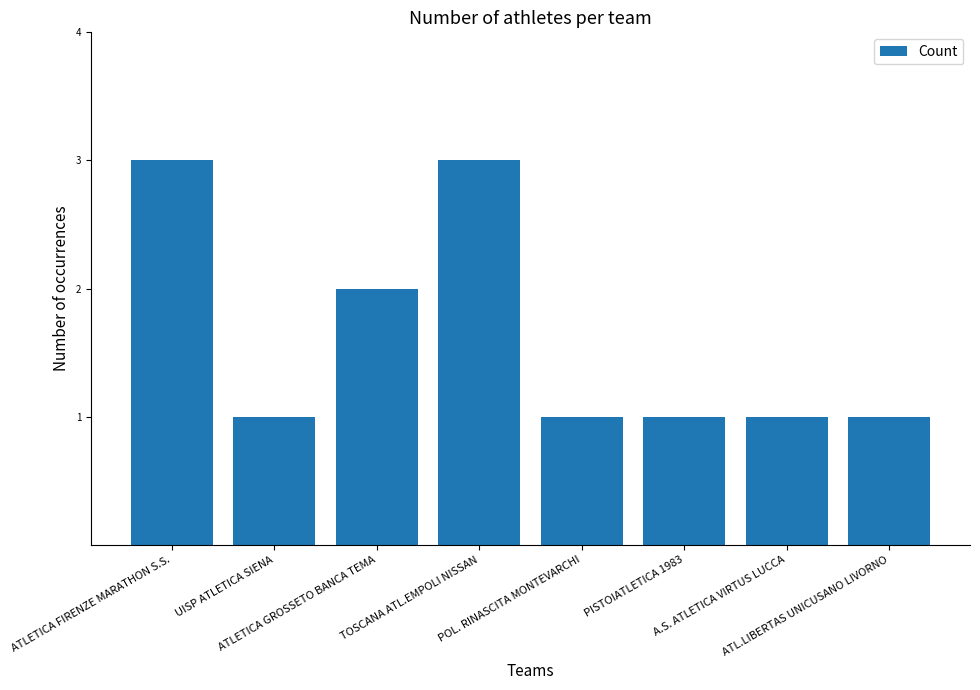

What is the average value?

2